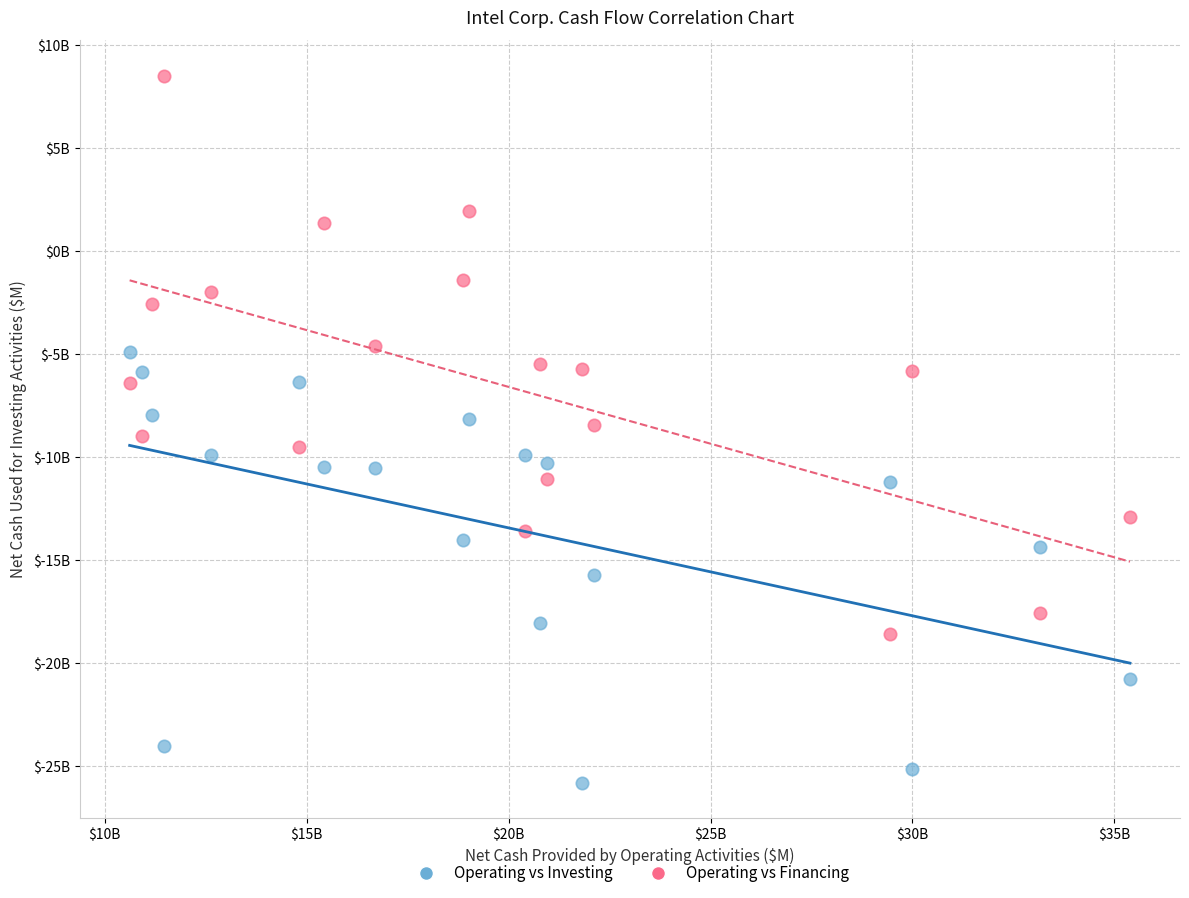

Which series reaches the maximum Y coordinate?

Operating vs Financing